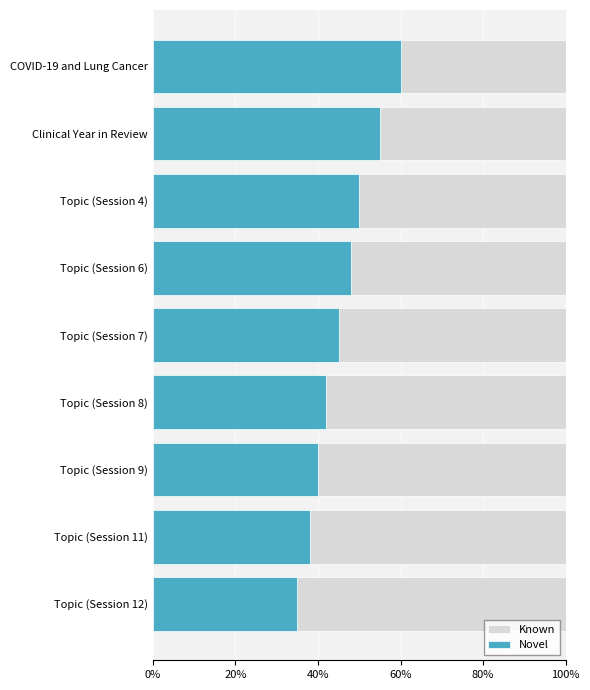

What is the total value across all series at Topic (Session 6)?

100